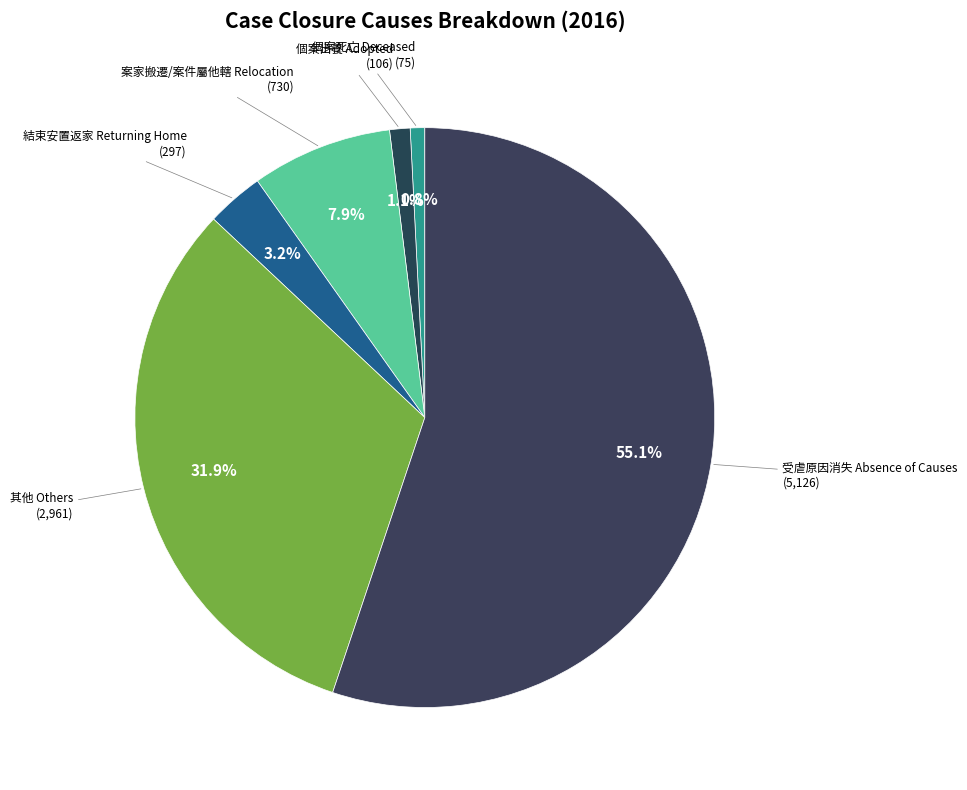

How many slices are in this pie chart?

6